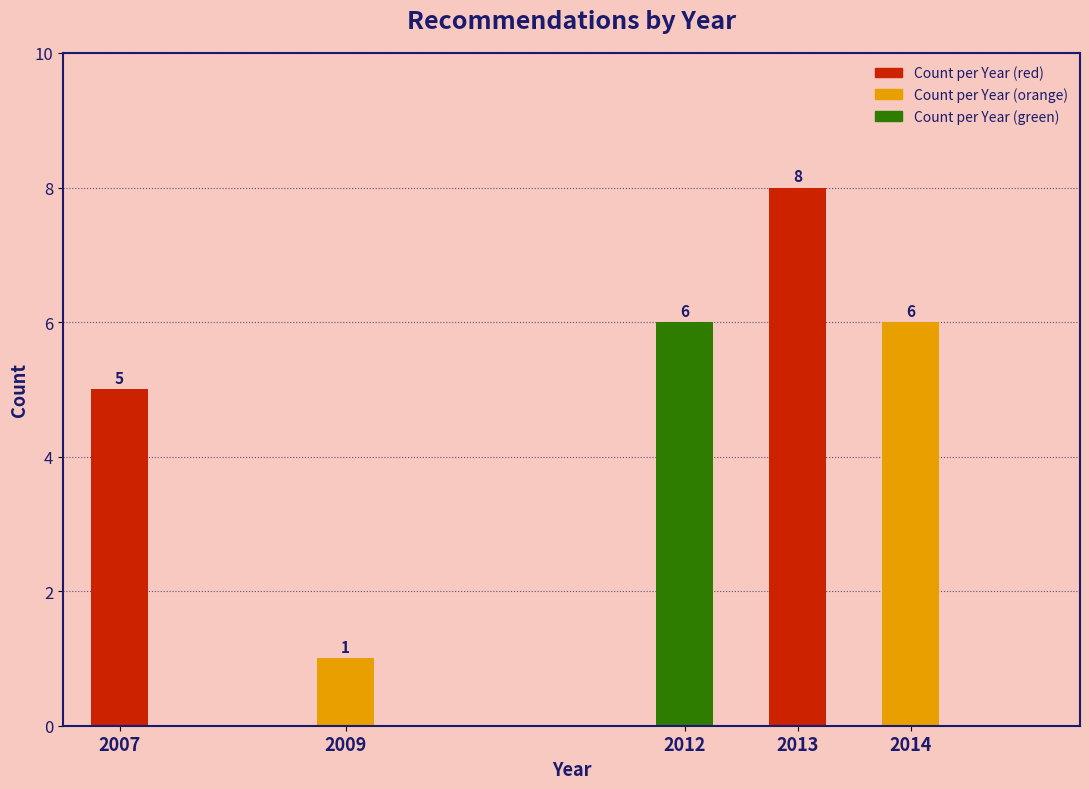

Reading left to right, list all the values displayed in this chart.

5	1	6	8	6